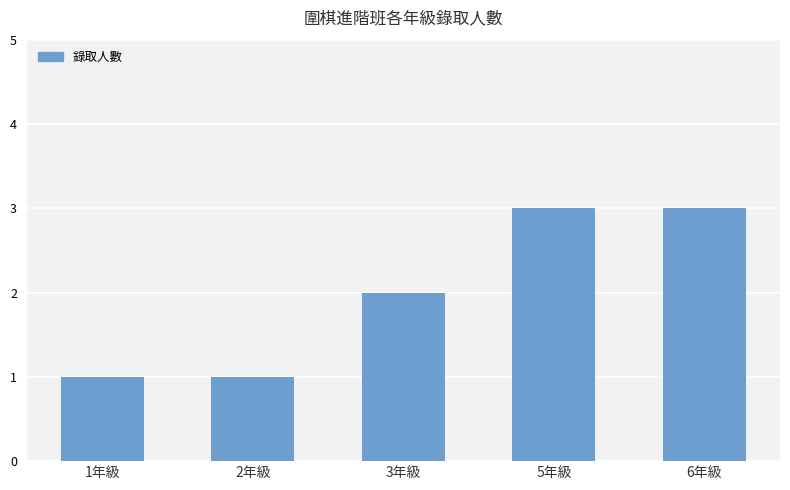

What is the maximum value shown in the chart?

3